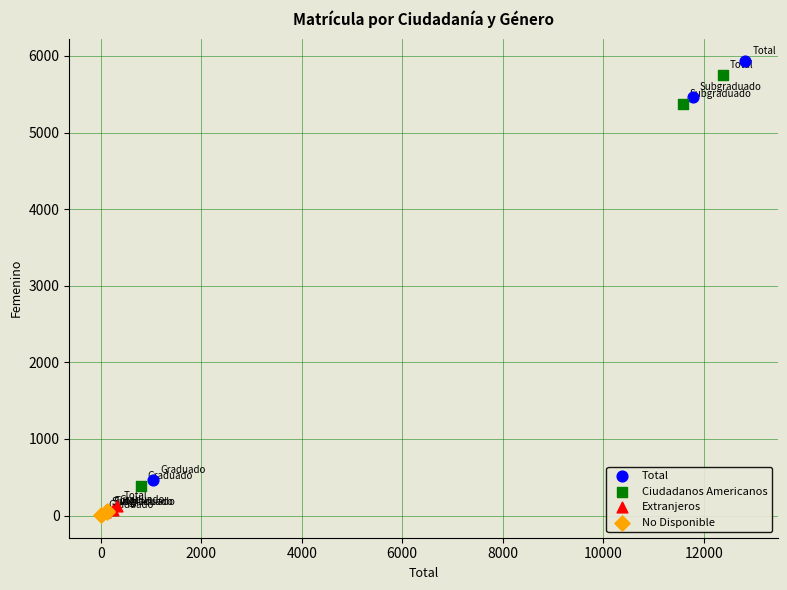

What are all the series names shown in the legend?

Total, Ciudadanos Americanos, Extranjeros, No Disponible